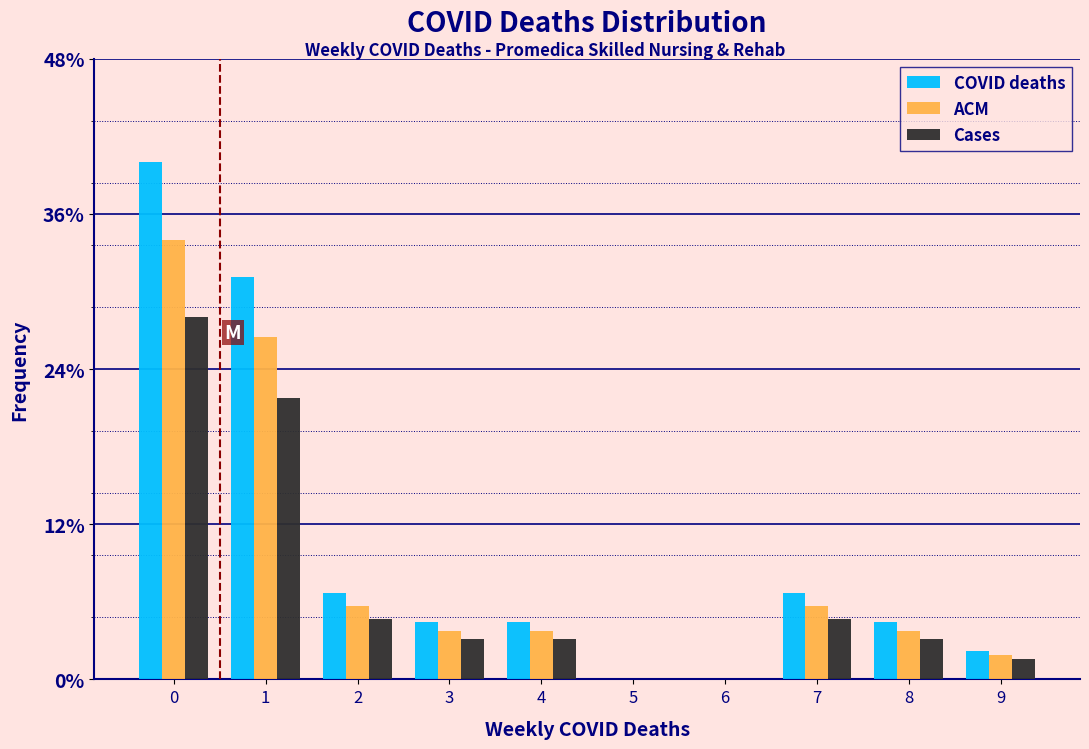

Reading left to right, transcribe all the data shown in this chart.

COVID deaths: 0=40.0	1=31.1	2=6.7	3=4.4	4=4.4	5=0.0	6=0.0	7=6.7	8=4.4	9=2.2
ACM: 0=34.0	1=26.4	2=5.7	3=3.8	4=3.8	5=0.0	6=0.0	7=5.7	8=3.8	9=1.9
Cases: 0=28.0	1=21.8	2=4.7	3=3.1	4=3.1	5=0.0	6=0.0	7=4.7	8=3.1	9=1.6